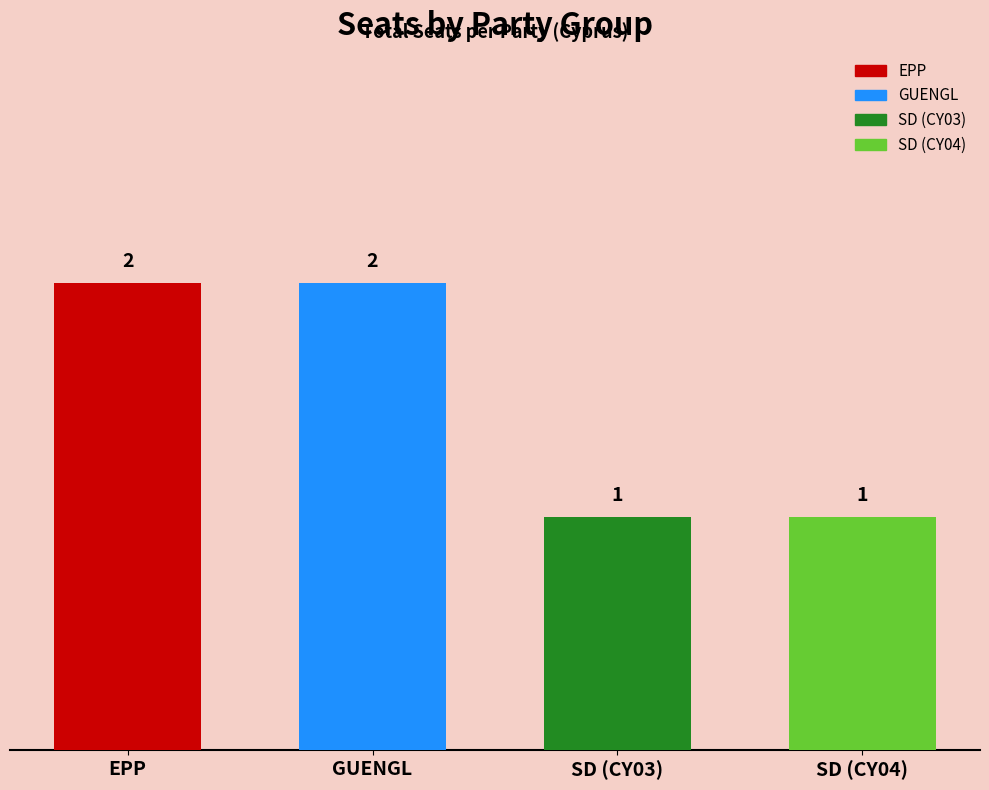

How many bars are there in total?

4